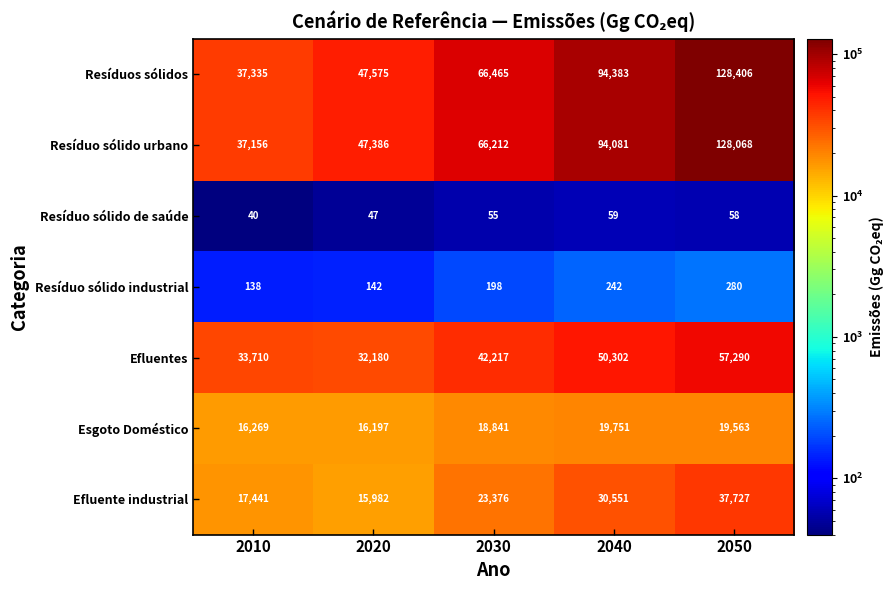

Between 2030 and 2040, which series saw the biggest shift?

Resíduos sólidos